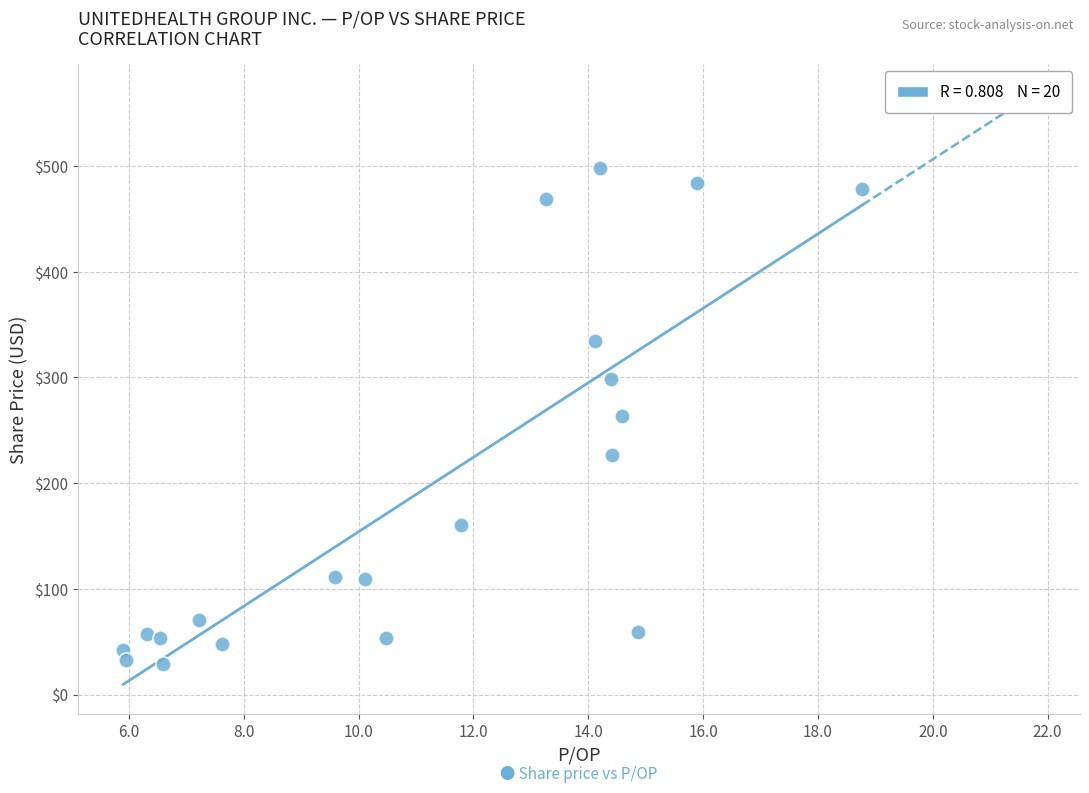

What is the range of Y values (max minus min)?

469.7